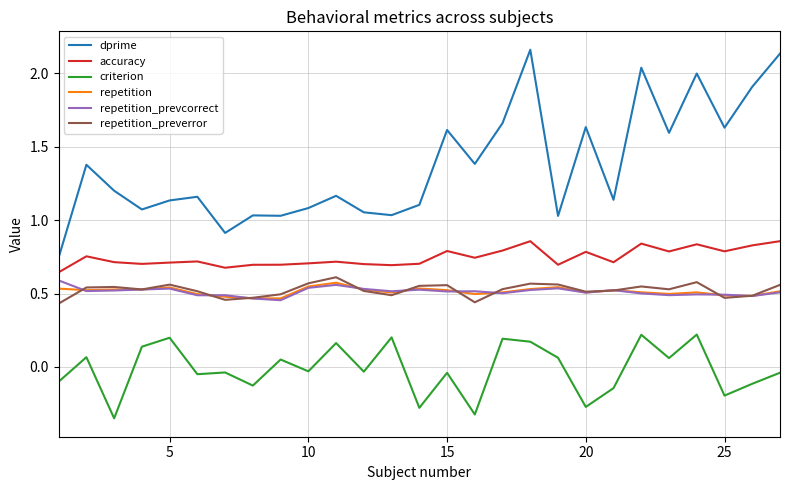

True or false: repetition_preverror and dprime intersect in this chart.

False